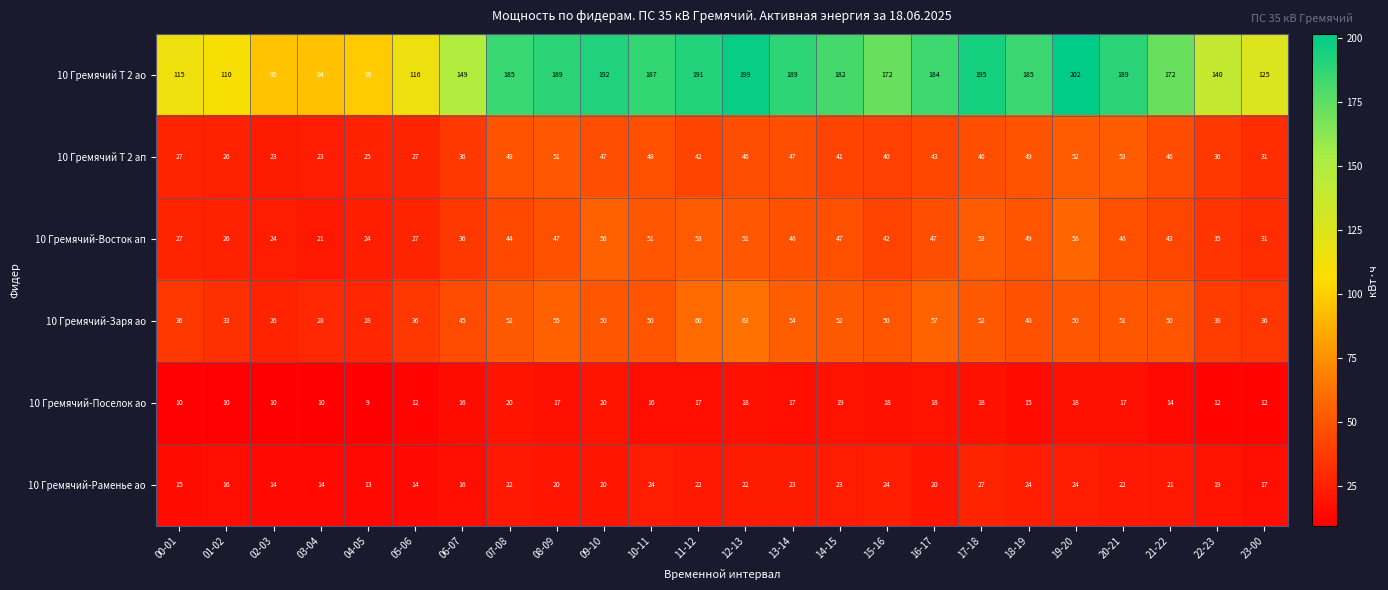

How many series are shown in this chart?

6